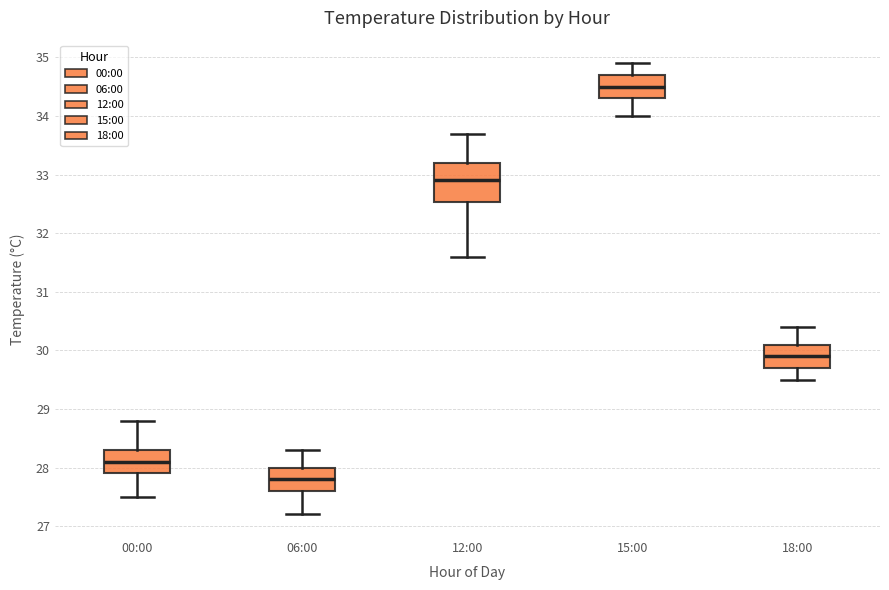

Which box is the tallest, from its lower edge to its upper edge?

12:00